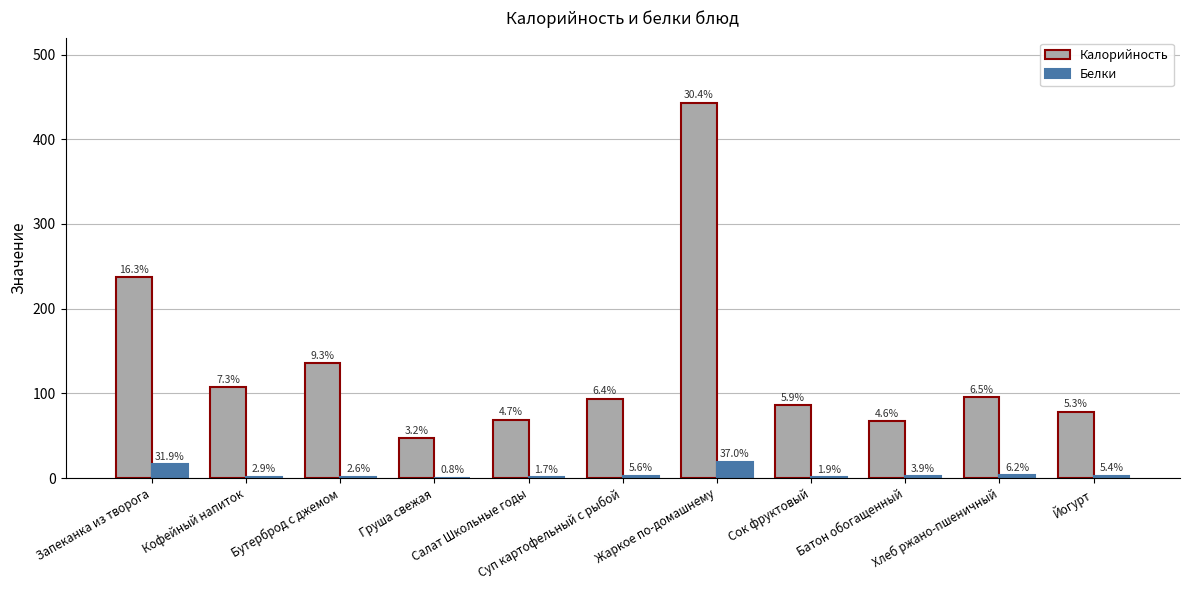

What is the difference between the second highest and minimum values in the Белки series?

16.0